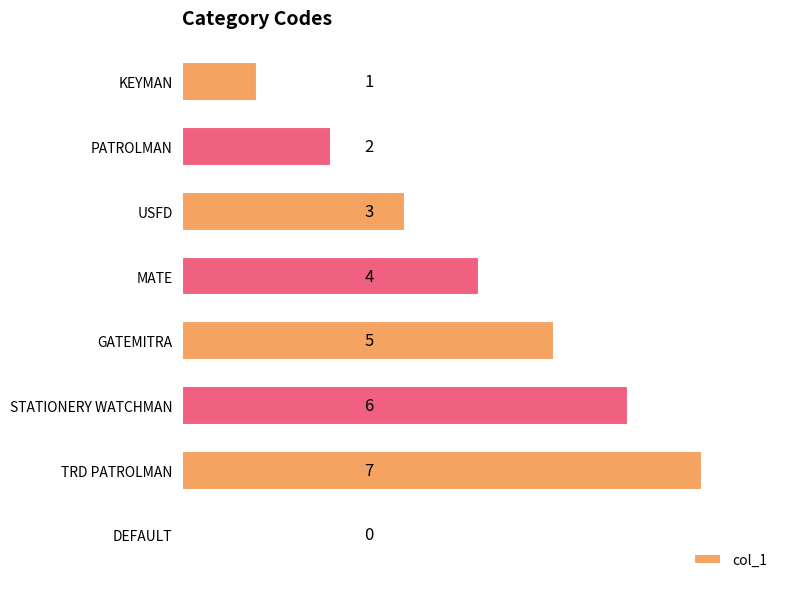

What is the sum of all values?

28